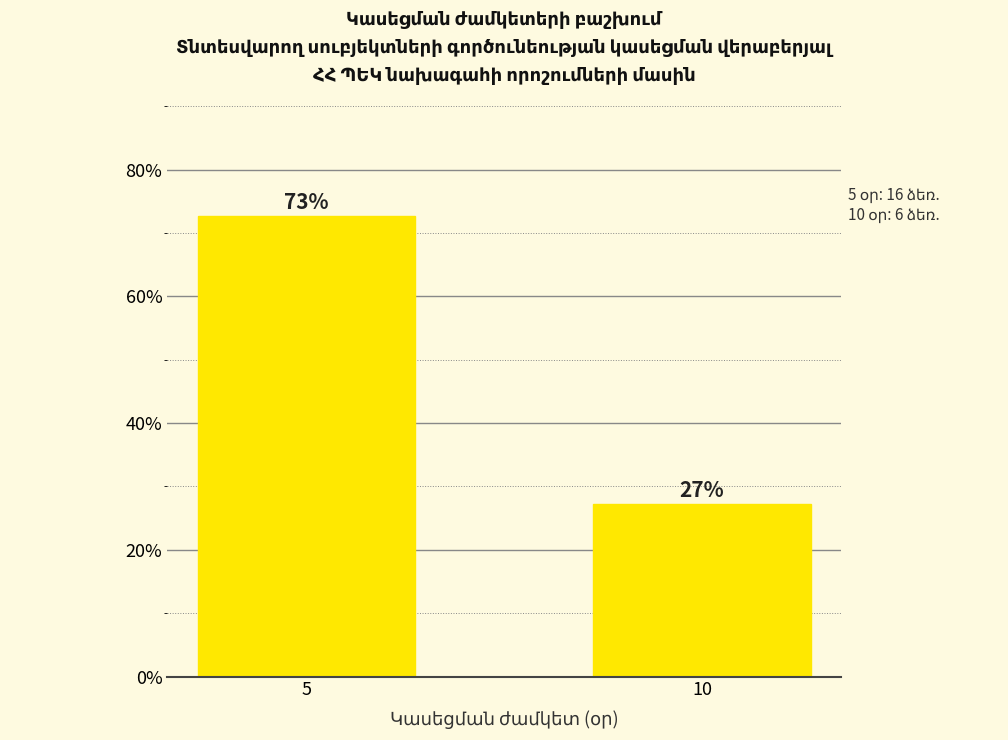

Where is the data nearest to the value 50?

10